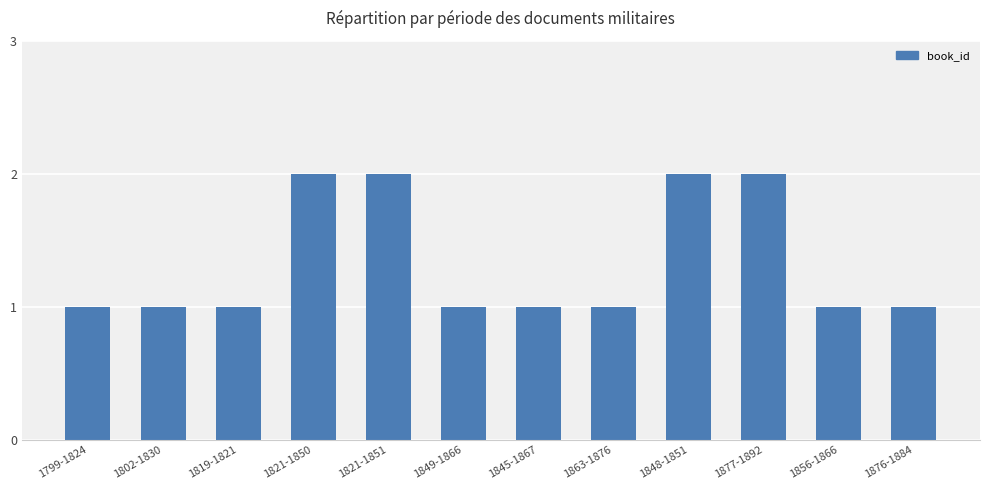

Reading left to right, what are all the values shown in this chart?

1799-1824=1	1802-1830=1	1819-1821=1	1821-1850=2	1821-1851=2	1849-1866=1	1845-1867=1	1863-1876=1	1848-1851=2	1877-1892=2	1856-1866=1	1876-1884=1